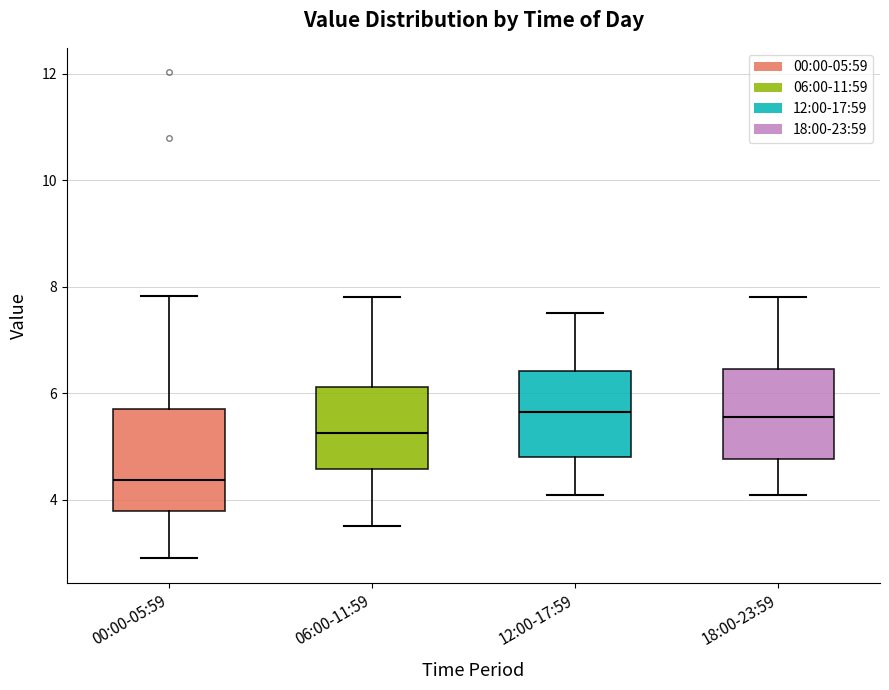

Where does the upper whisker of the box for 18:00-23:59 end on the y-axis? The values are not printed on the chart, so give them approximately, as read against the axis.

7.8